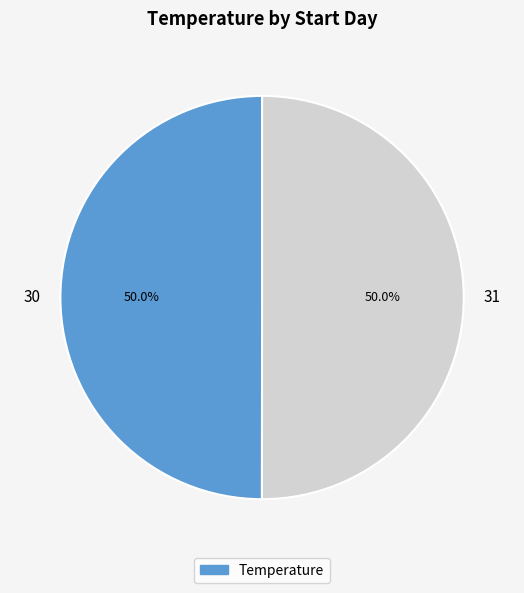

What is the ratio of the value at 30 to the value at 31?

1.0